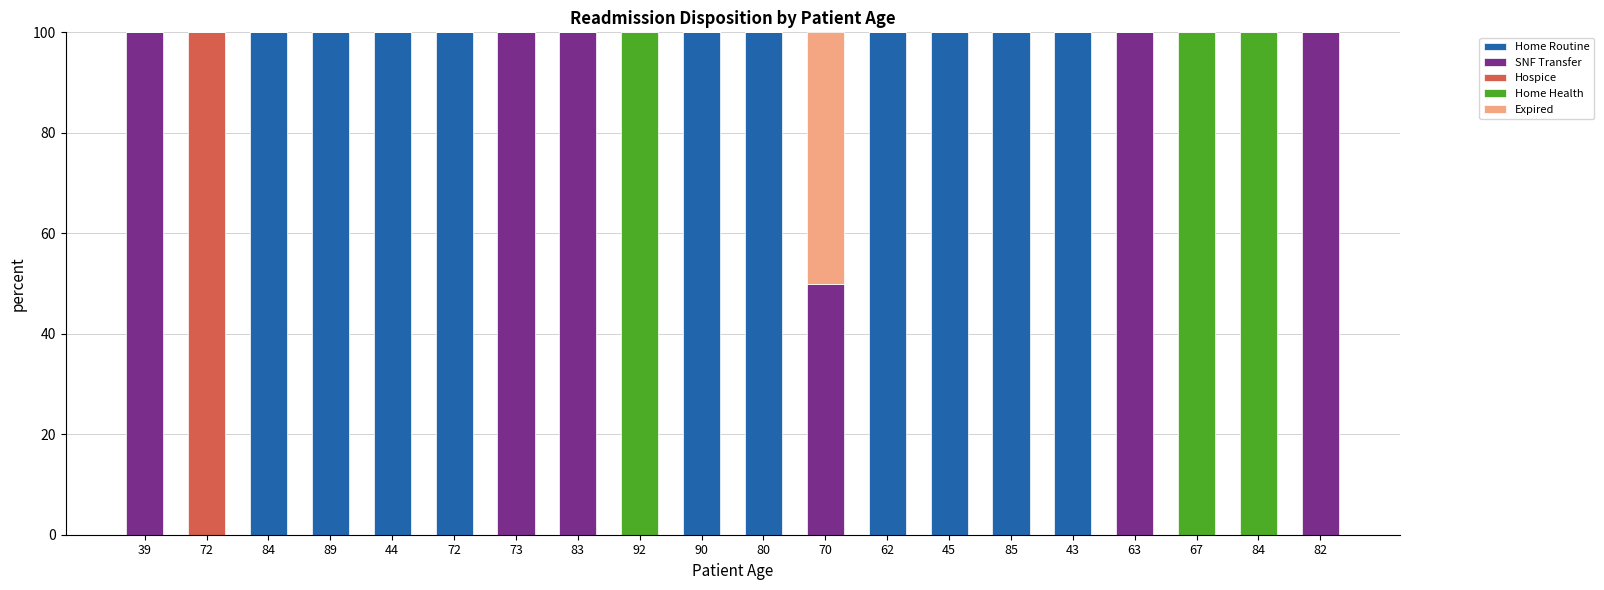

Are the bars grouped side by side (vs. stacked)?

No